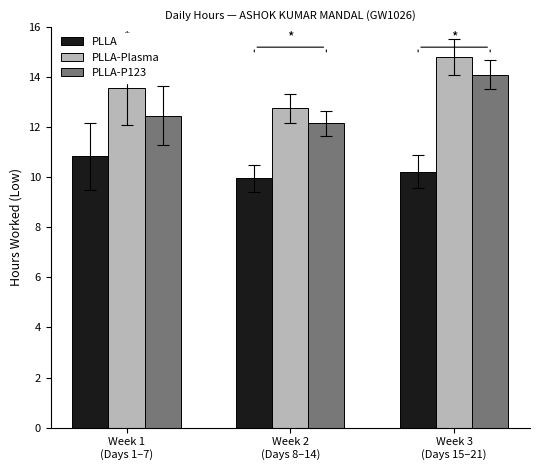

At how many categories does at least one series exceed 12?

3